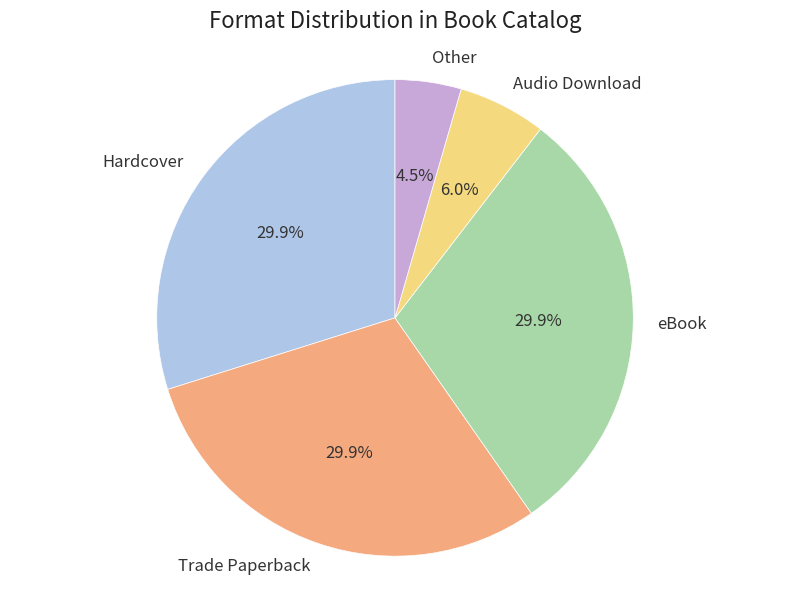

Is the sum of Other and Hardcover greater than half?

No